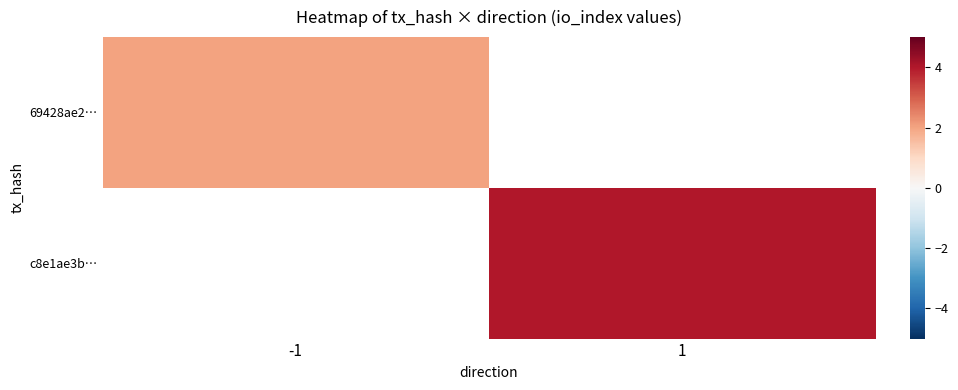

List the series in order of their peak value, lowest first.

69428ae2…, c8e1ae3b…